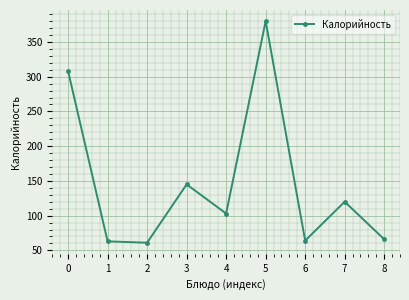

True or false: there are more than 0 points higher than both neighbors.

True